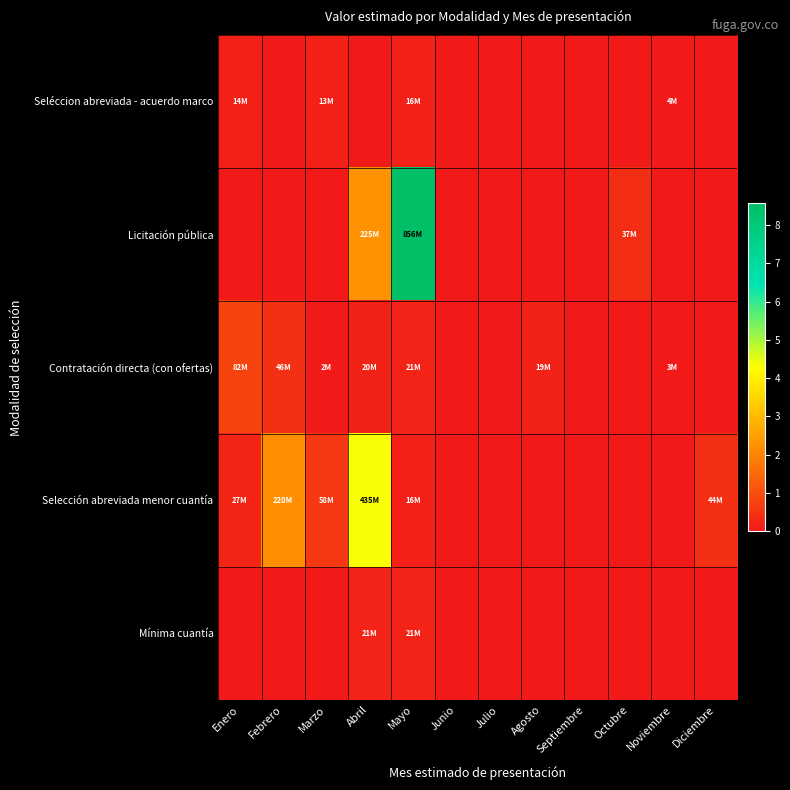

Which series has the largest total across all categories?

Licitación pública